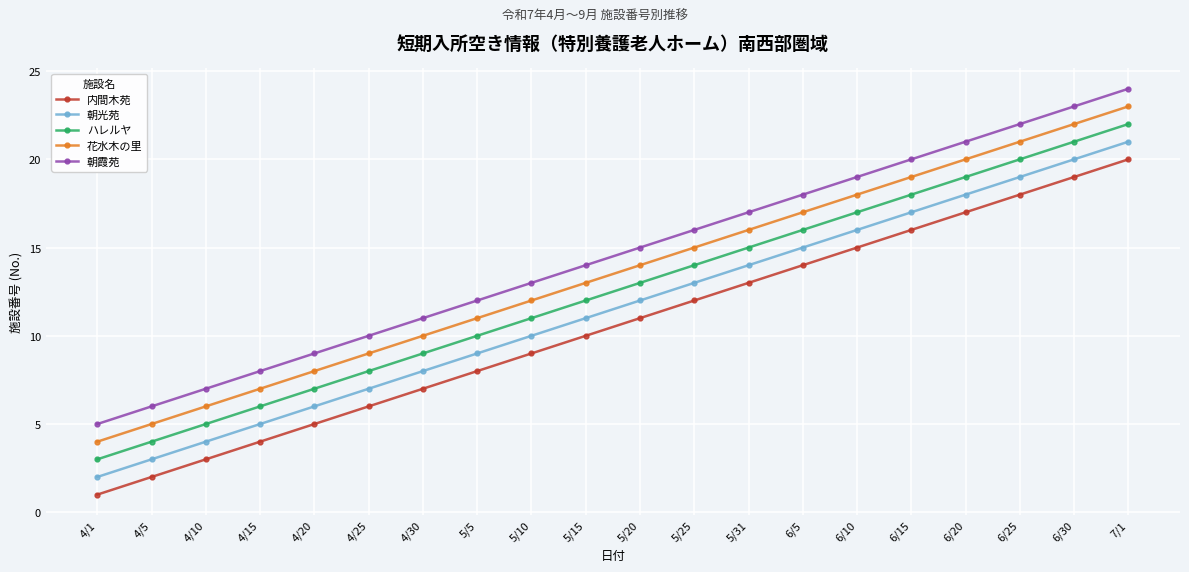

At which category is the sum across all series the highest?

7/1